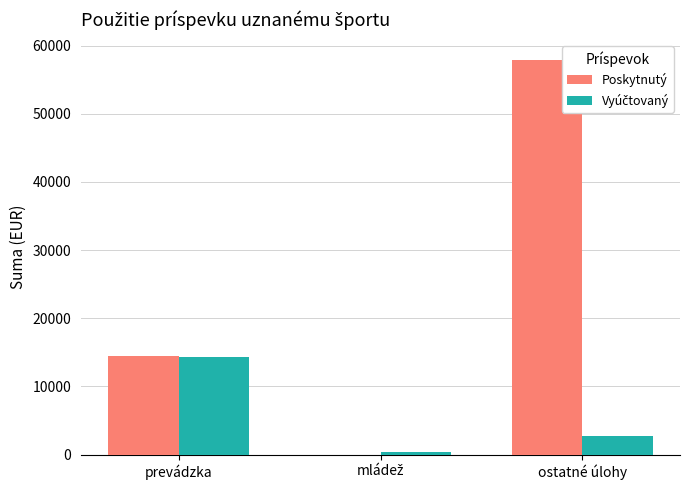

Count the number of data series in this chart.

2